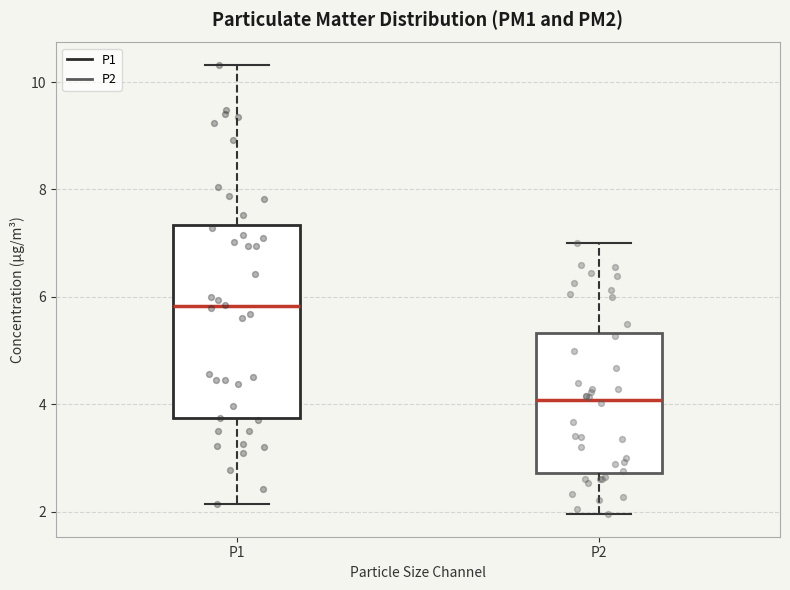

Which box's median line is the lowest?

P2